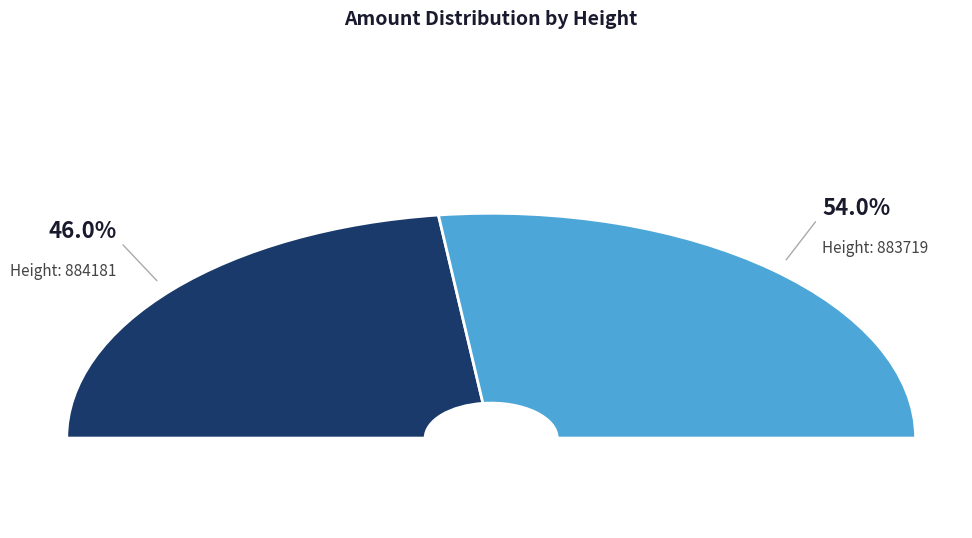

What is the majority slice?

883719